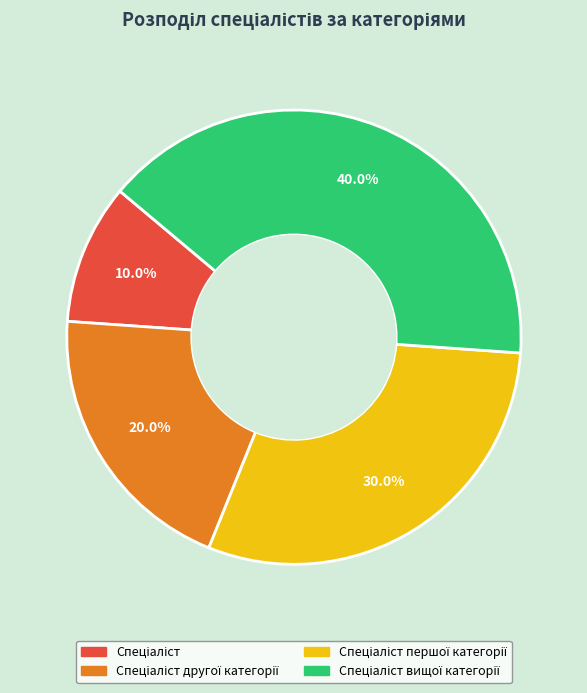

Is there any slice that represents more than half of the pie?

No